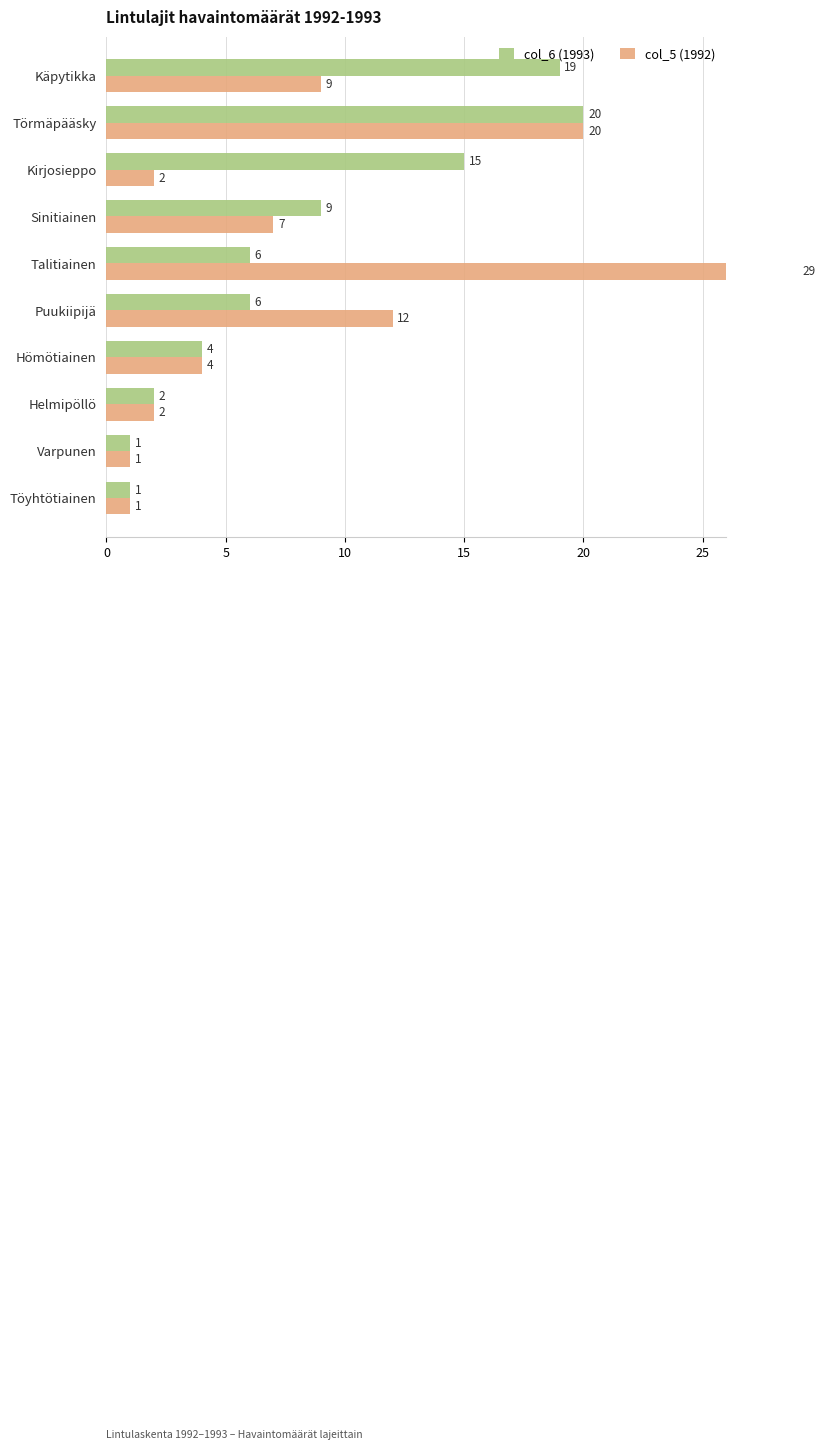

How many bars are there in each group?

2